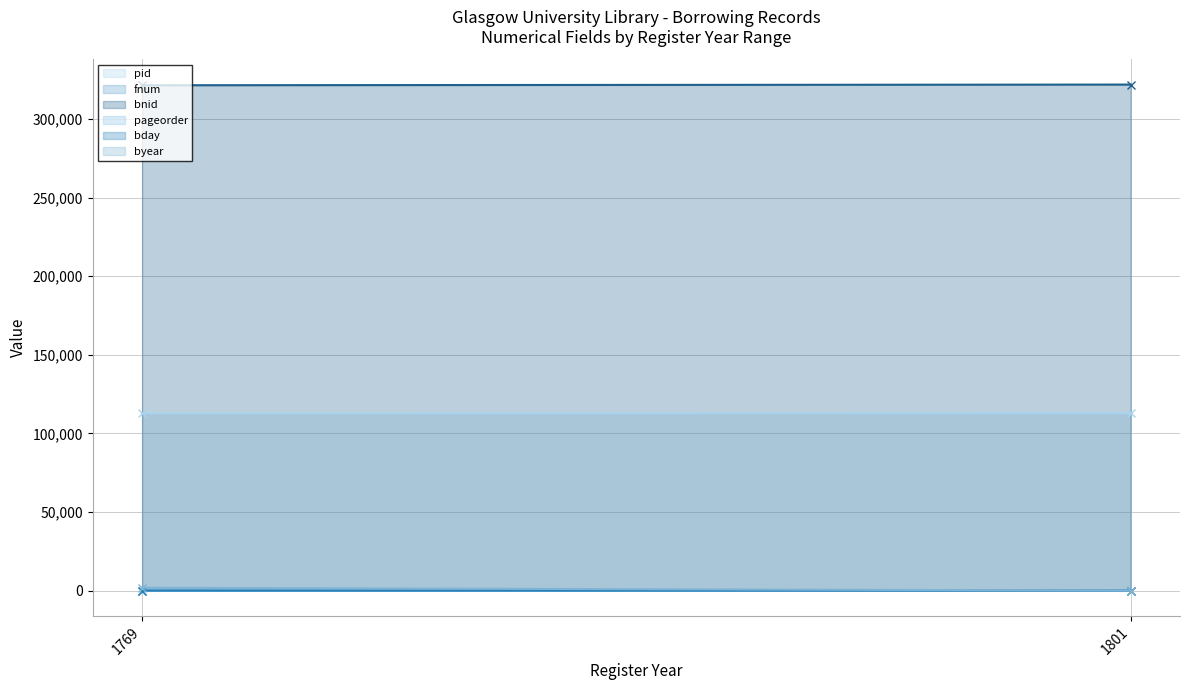

At which category is the sum across all series the highest?

1769